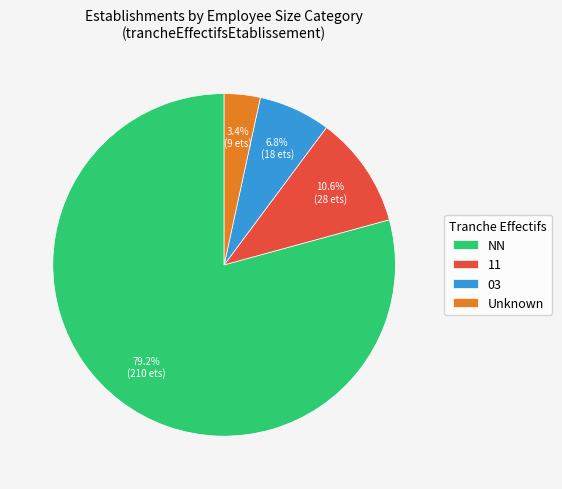

What is the smallest slice in the pie chart?

Unknown